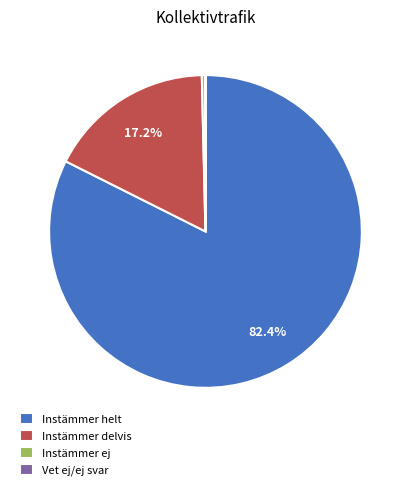

Which has a higher value, Instämmer delvis or Instämmer ej?

Instämmer delvis